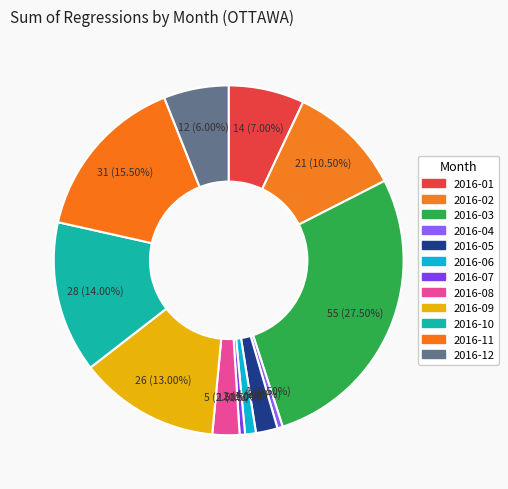

Which slice is the largest?

2016-03